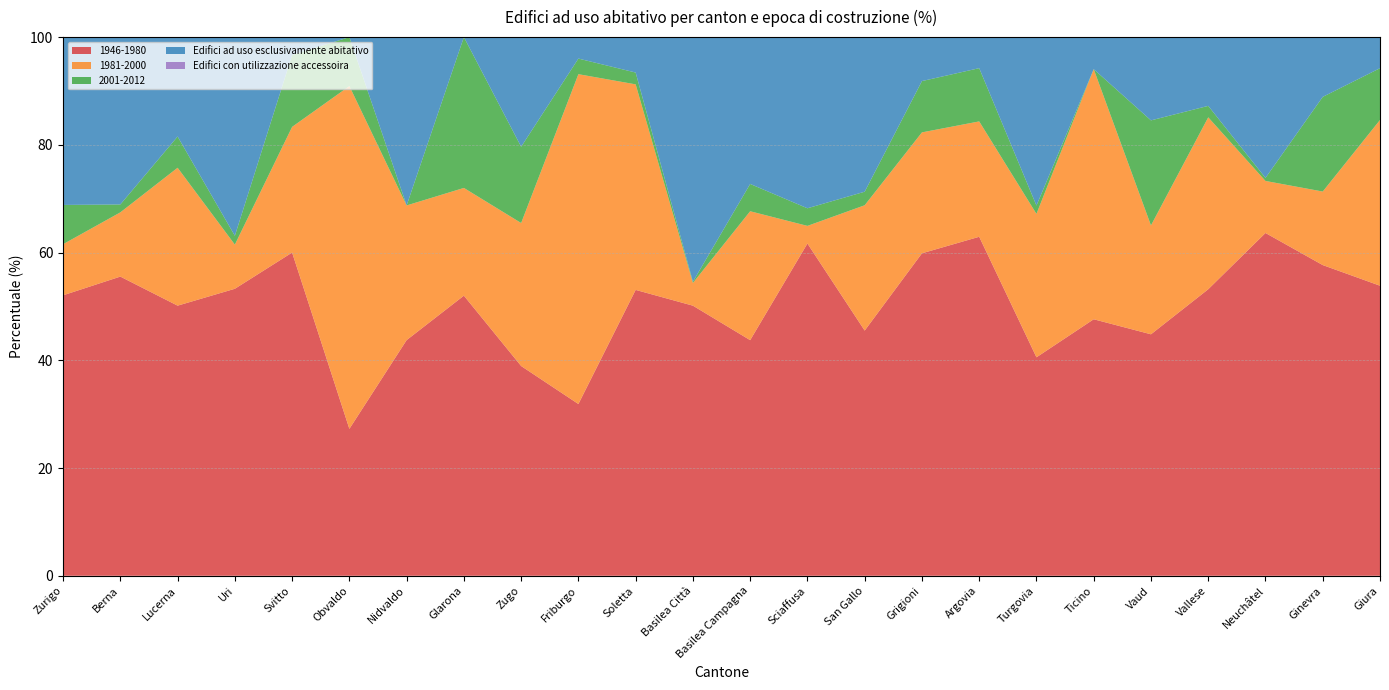

Reading right to left, what are all the values shown in this chart?

1946-1980: 53.8	57.7	63.6	53.2	44.8	47.6	40.6	62.9	59.9	45.5	61.7	43.7	50.1	53.1	31.9	38.9	52.0	43.8	27.3	60.0	53.3	50.1	55.5	52.1
1981-2000: 30.8	13.7	9.7	31.9	20.2	46.4	26.6	21.4	22.4	23.3	3.3	23.9	4.2	38.2	61.2	26.5	20.0	25.0	63.6	23.3	8.2	25.6	11.9	9.5
2001-2012: 9.6	17.6	0.6	2.1	19.5	0.0	1.5	9.9	9.5	2.5	3.3	5.1	0.2	2.2	2.9	14.2	28.0	0.0	9.1	13.3	1.6	5.8	1.5	7.3
Edifici ad uso esclusivamente abitativo: 100.0	77.6	82.4	97.9	84.1	90.5	94.1	94.9	96.6	95.9	98.1	95.7	94.7	96.5	87.3	96.5	88.0	100.0	100.0	95.0	98.4	95.2	94.4	93.2
Edifici con utilizzazione accessoira: 0.0	18.3	15.6	1.1	14.6	9.5	2.8	3.5	0.7	2.8	1.9	4.1	5.2	3.5	7.6	2.7	8.0	0.0	0.0	5.0	1.6	3.6	3.6	5.2